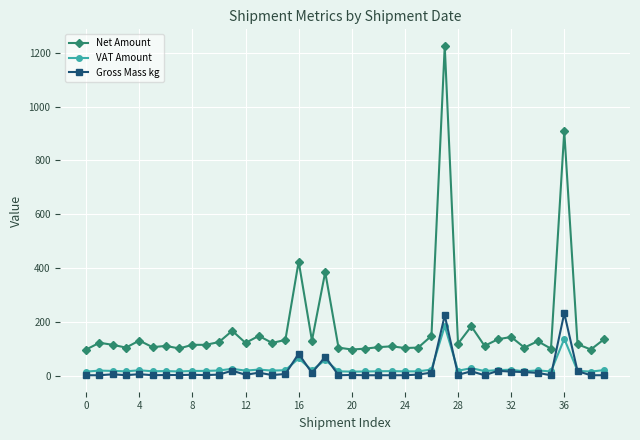

Does the chart have visible grid lines?

Yes